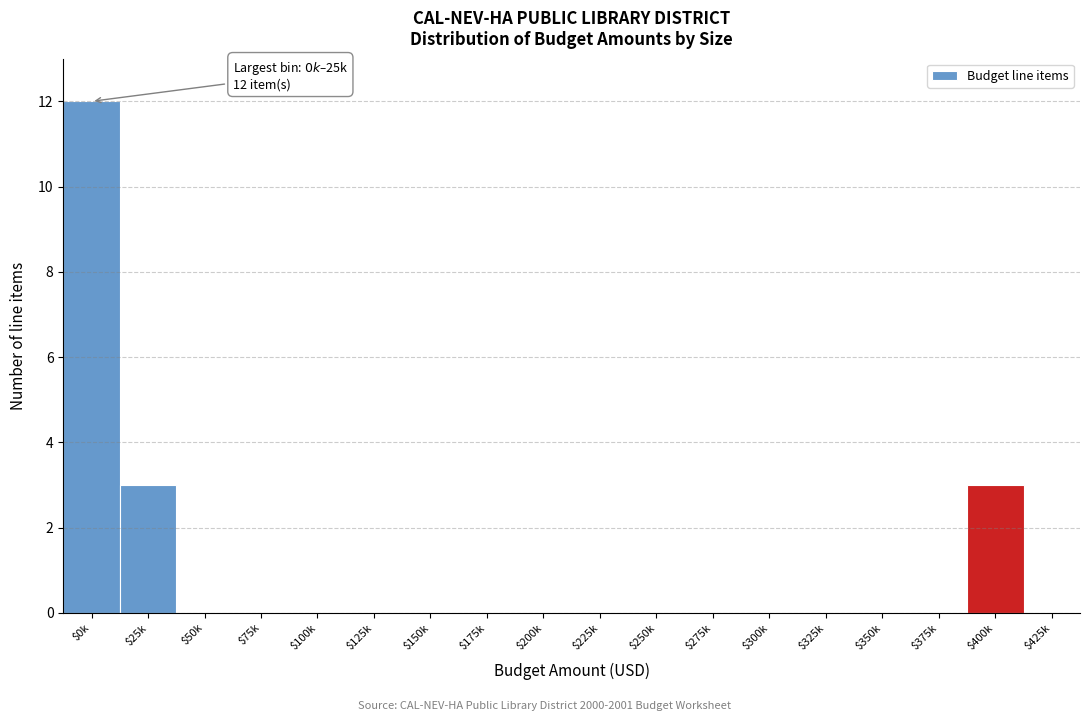

At which category does the chart reach its peak across all series?

$0k